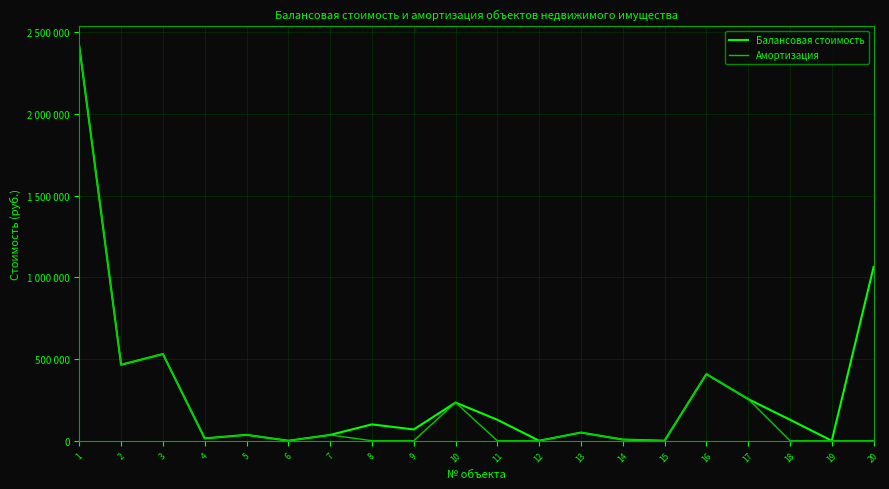

Reading left to right, what are all the values shown in this chart?

Балансовая стоимость: 1=2414440.0	2=465000.0	3=530630.0	4=14397.0	5=35859.0	6=1.0	7=35440.0	8=100000.0	9=68964.0	10=233686.0	11=128417.0	12=1.0	13=50000.0	14=7200.0	15=108.4	16=408000.0	17=255000.0	18=128656.0	19=0.0	20=1063010.0
Амортизация: 1=2414440.0	2=465000.0	3=530630.0	4=14397.0	5=35859.0	6=1.0	7=35444.0	8=0.0	9=0.0	10=233686.0	11=0.0	12=1.0	13=50000.0	14=7200.0	15=108.4	16=408000.0	17=255000.0	18=0.0	19=0.0	20=0.0